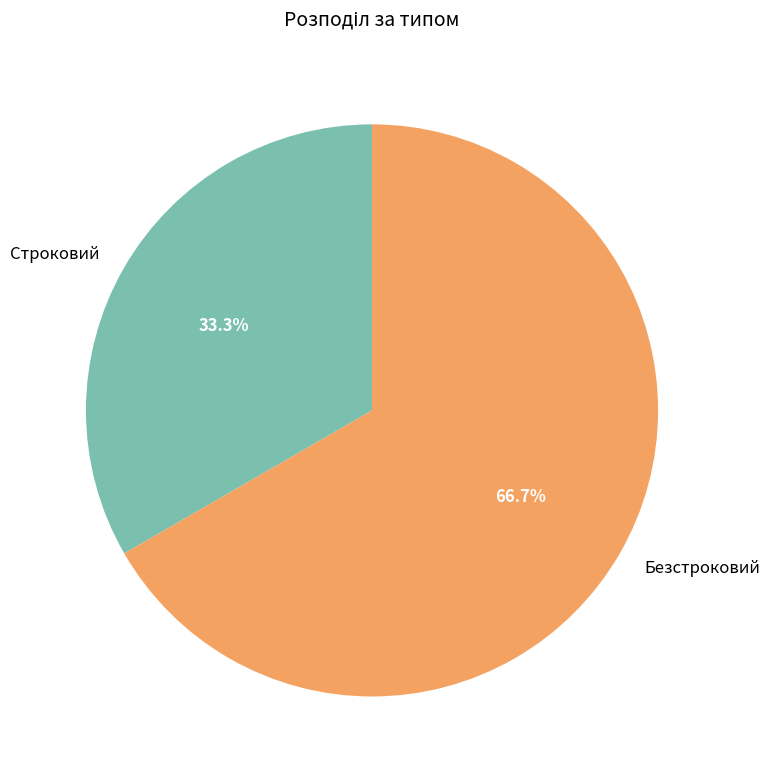

How many segments does this pie chart have?

2